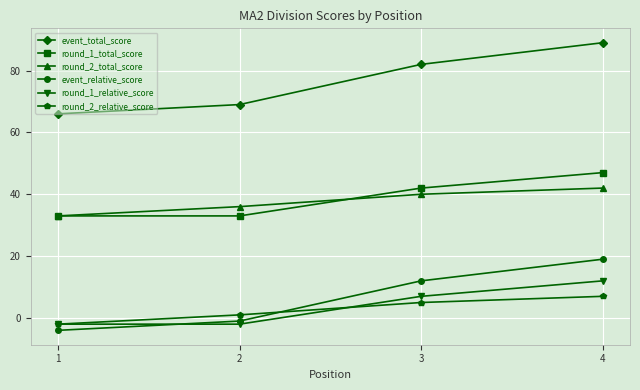

Reading left to right, what are all the values shown in this chart?

event_total_score: 66	69	82	89
round_1_total_score: 33	33	42	47
round_2_total_score: 33	36	40	42
event_relative_score: -4	-1	12	19
round_1_relative_score: -2	-2	7	12
round_2_relative_score: -2	1	5	7